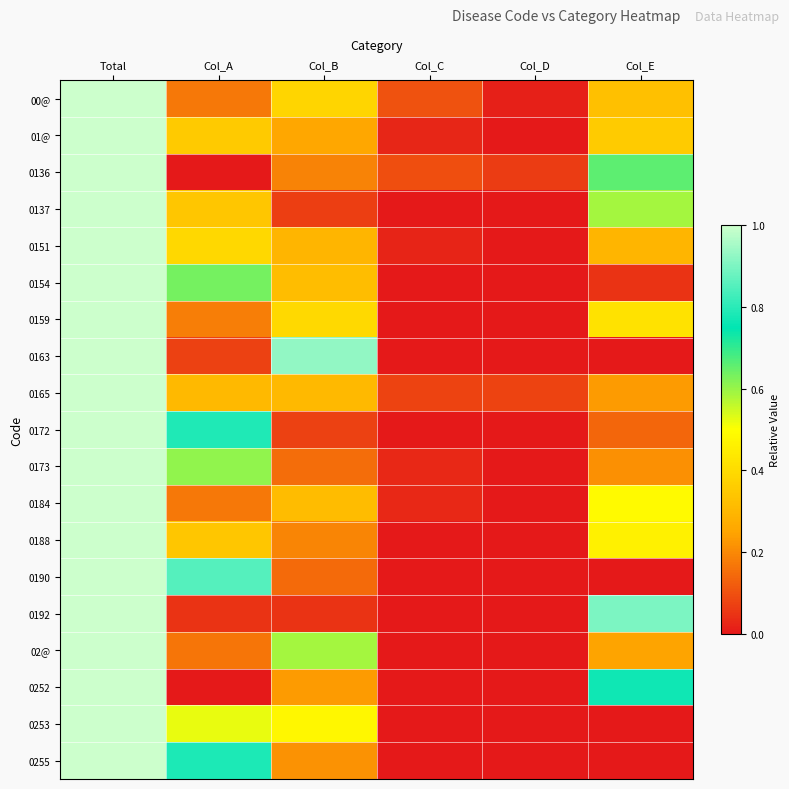

At Col_D, list the series in order from largest to smallest.

0165, 0136, 00@, 01@, 0137, 0151, 0154, 0159, 0163, 0172, 0173, 0184, 0188, 0190, 0192, 02@, 0252, 0253, 0255